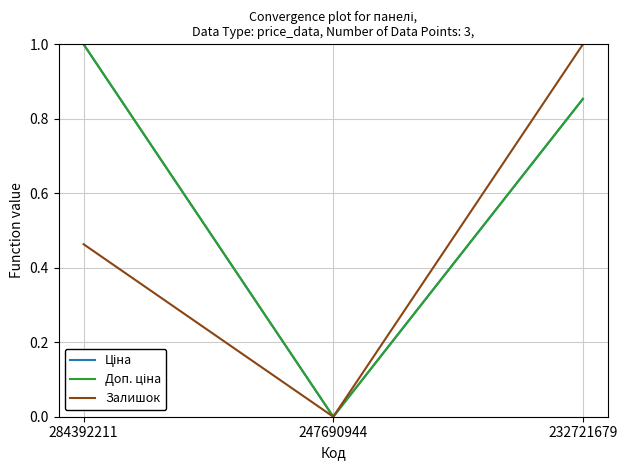

Does the chart display data point markers on the line(s)?

No